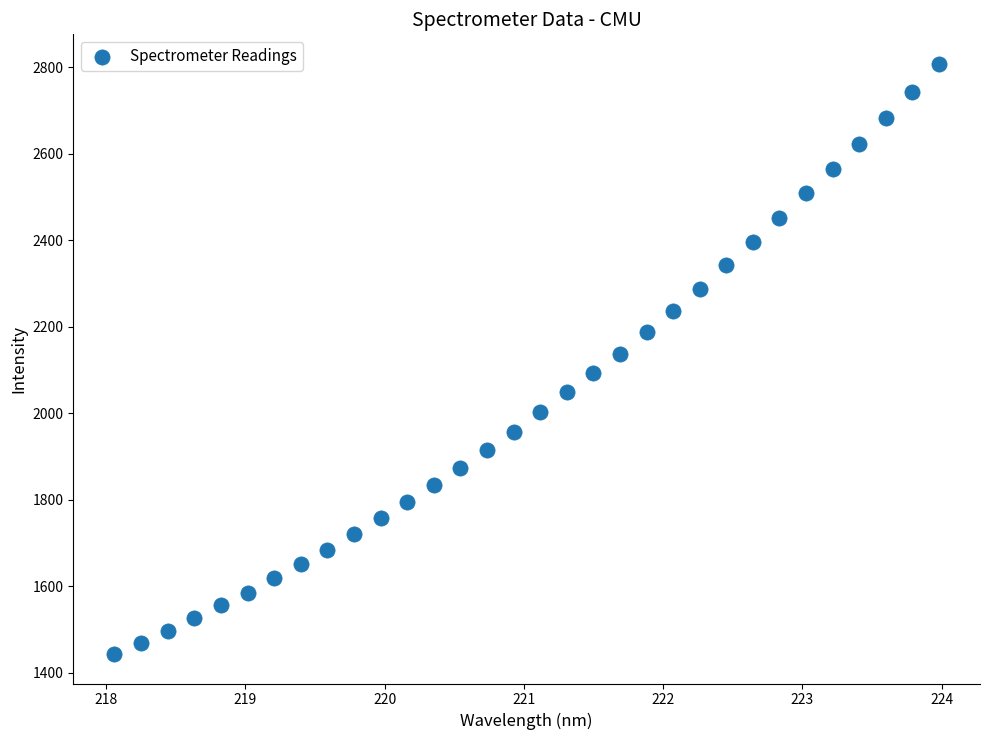

What is the range of Y values (max minus min)?

1364.4